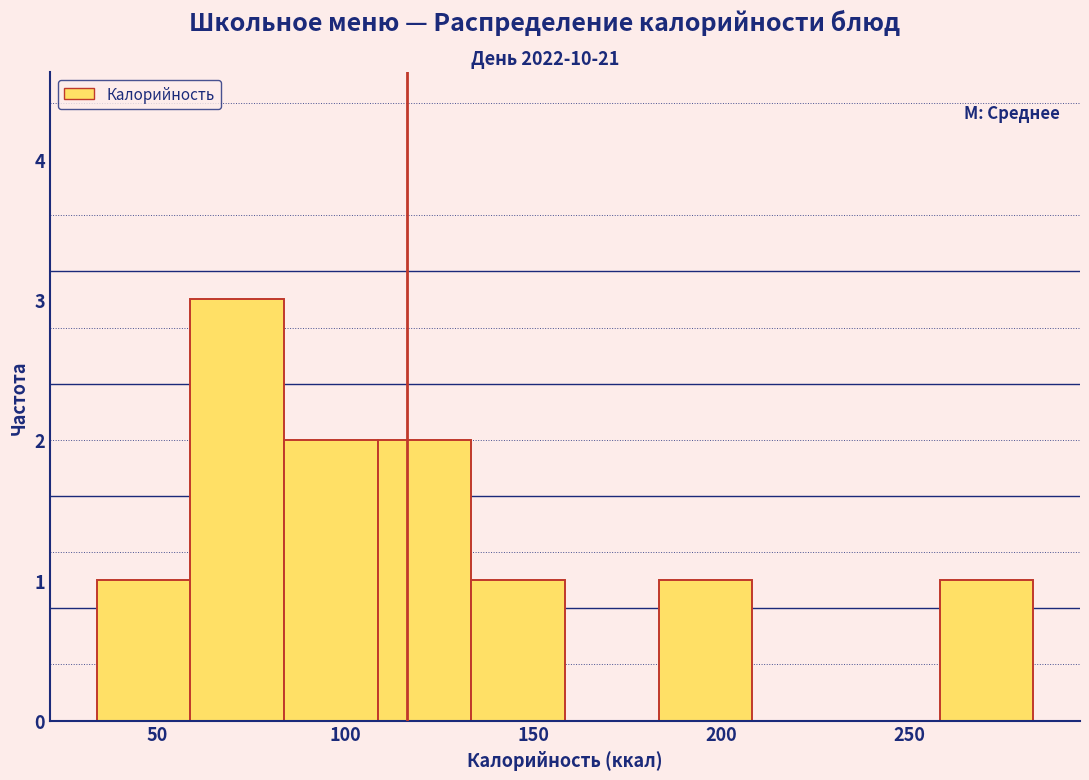

Which range on the x-axis has the tallest bar?

60 to 85